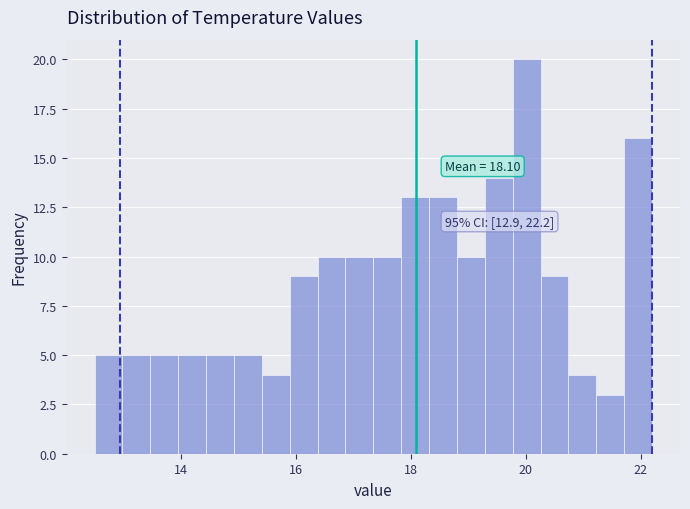

Read against the x-axis, roughly where is the centre of the tallest bar?

20.0